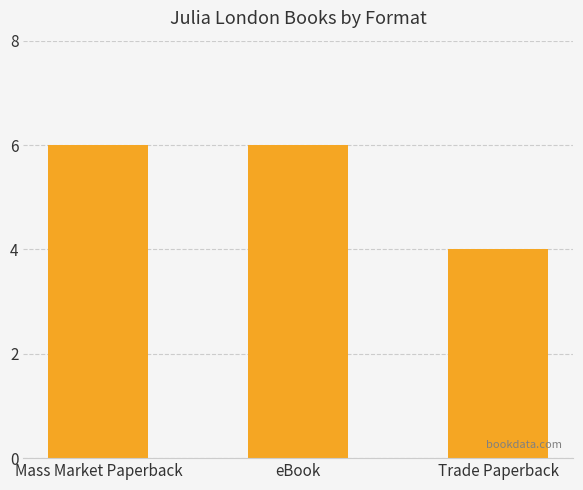

Which label corresponds to the smallest value in the chart?

Trade Paperback